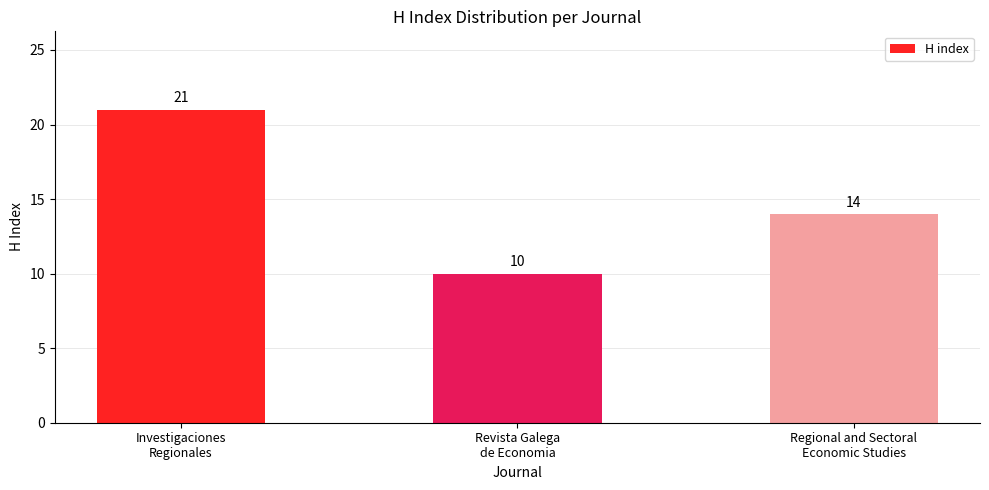

List the labels in order of value, largest first.

Investigaciones
Regionales, Regional and Sectoral
Economic Studies, Revista Galega
de Economia